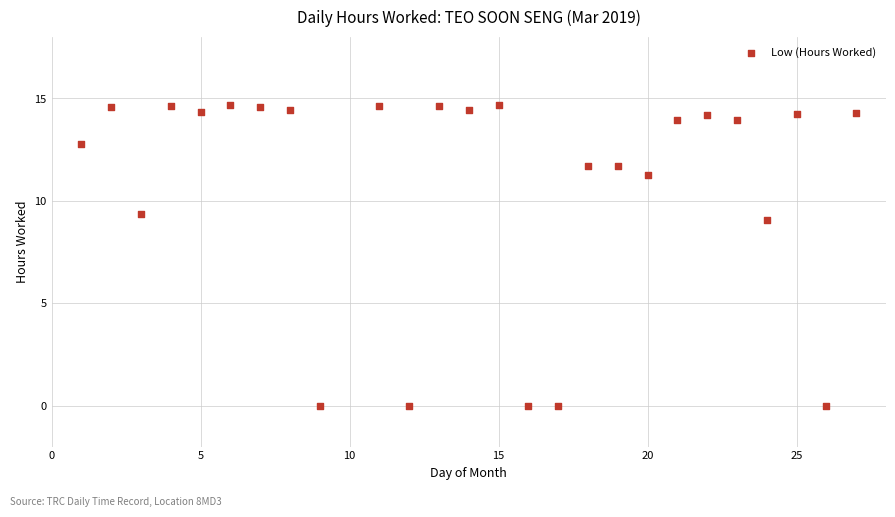

What Y value in the scatter plot is closest to 7?

9.1